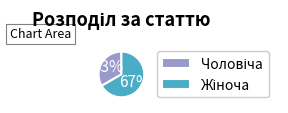

Count the number of slices in the pie.

2